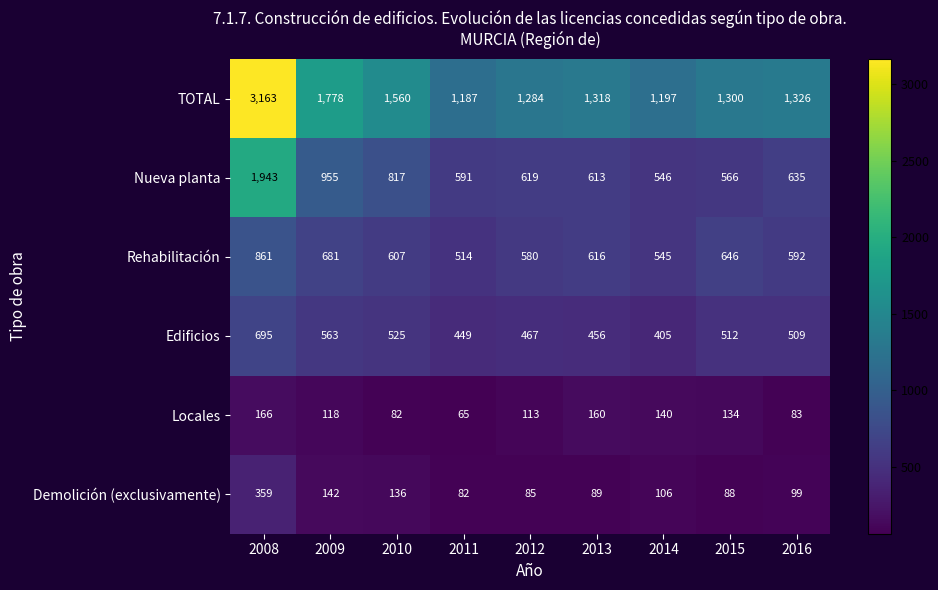

How many distinct data groups are displayed?

6